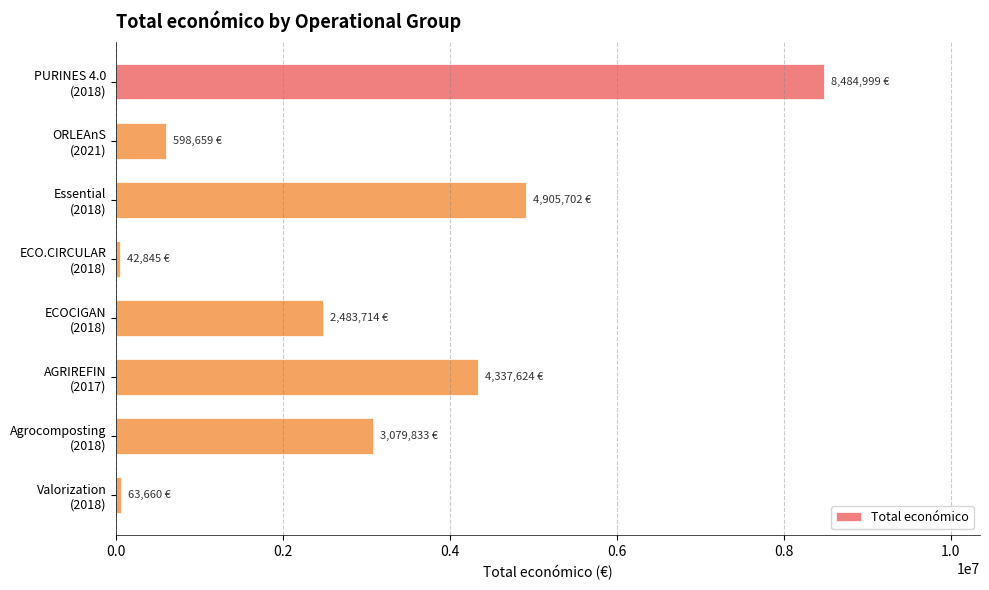

What is the difference between the maximum and minimum values?

8442154